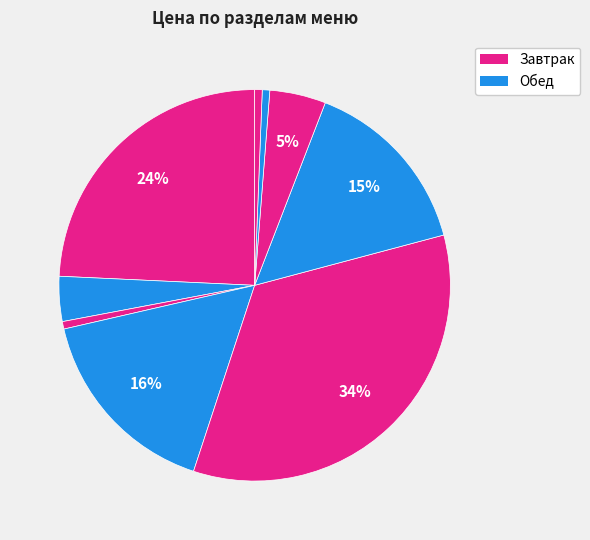

How many segments does this pie chart have?

9